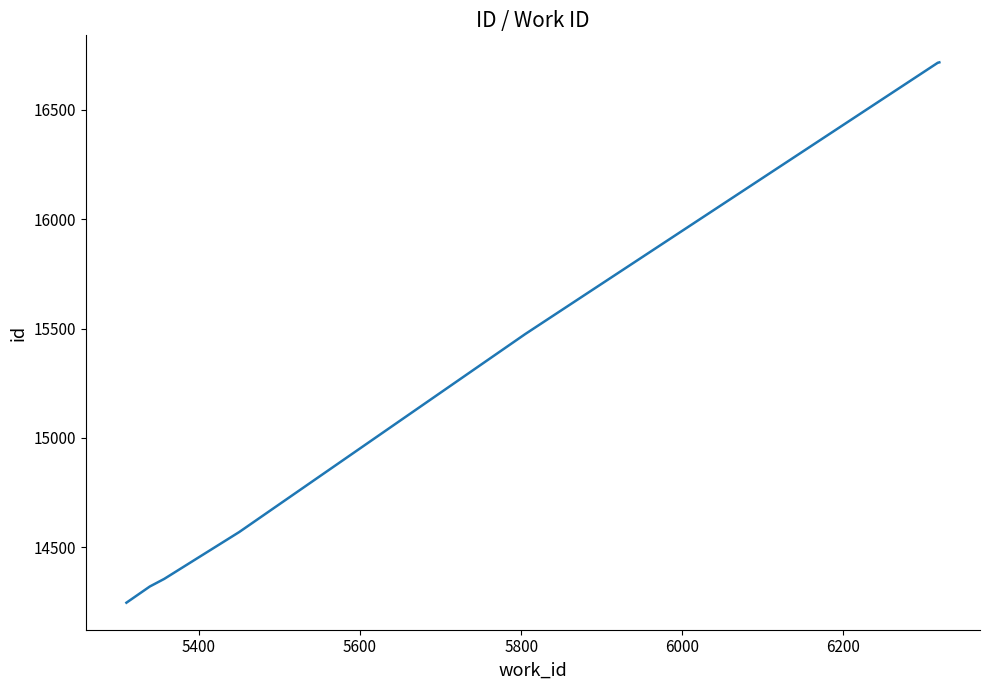

What is the sum of all values?

123117